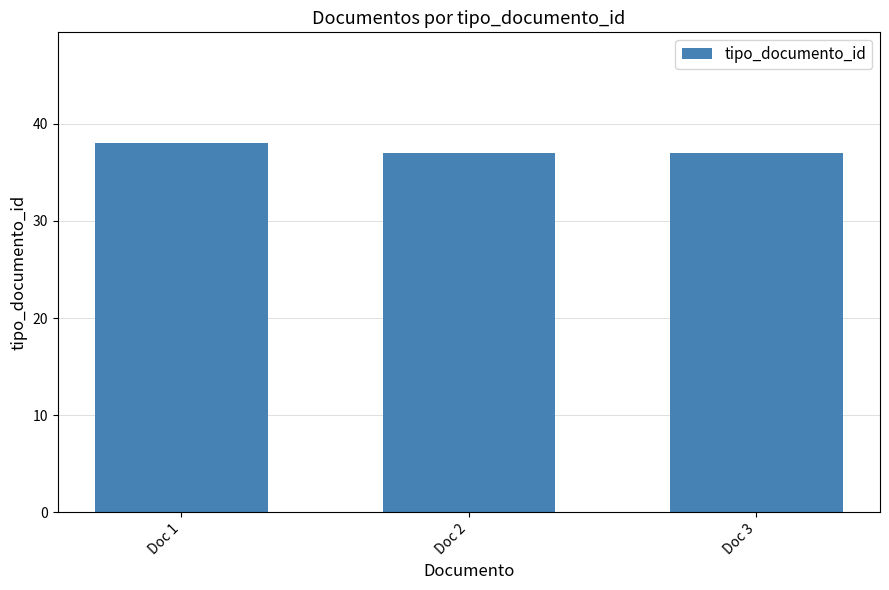

Approximately how many times larger is the value at Doc 3 compared to Doc 2?

1.0